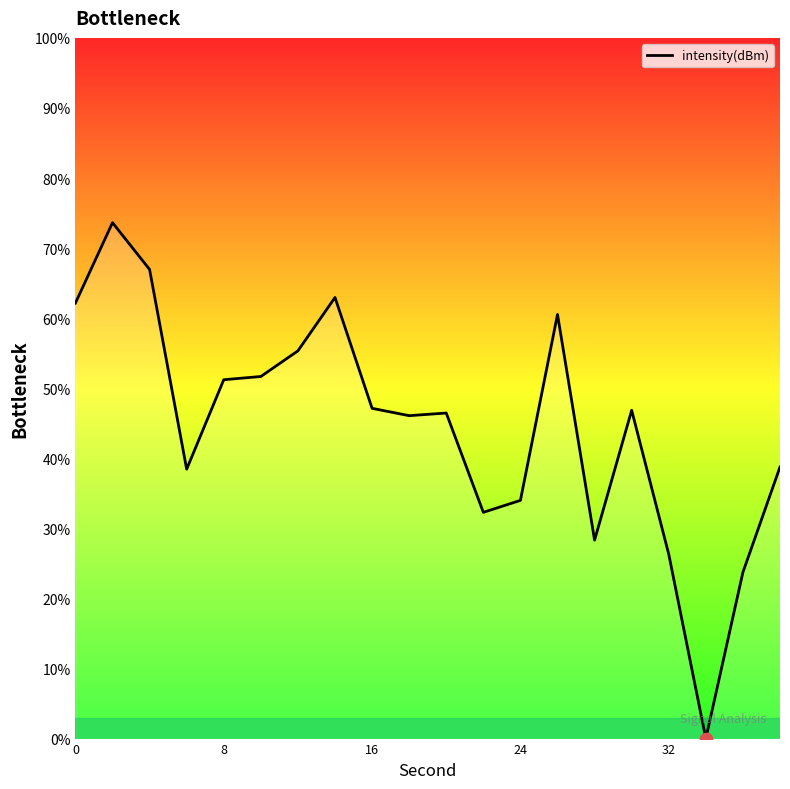

What is the maximum value shown in the chart?

73.6